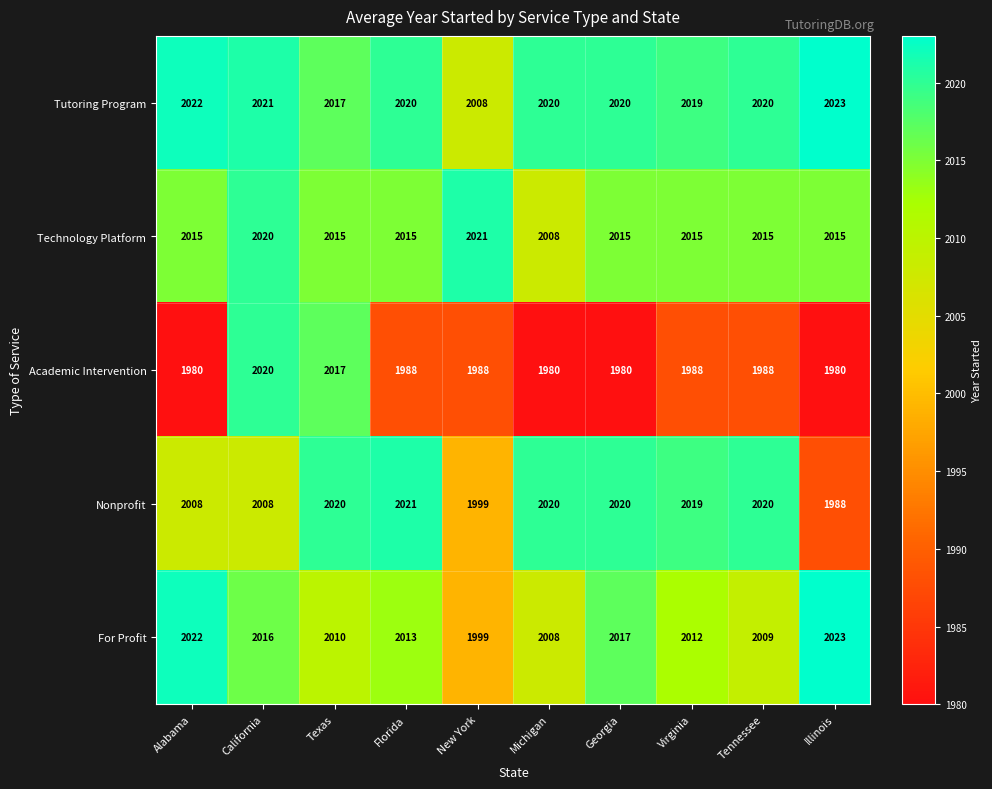

What is the difference between the Tutoring Program values at New York and Michigan?

12